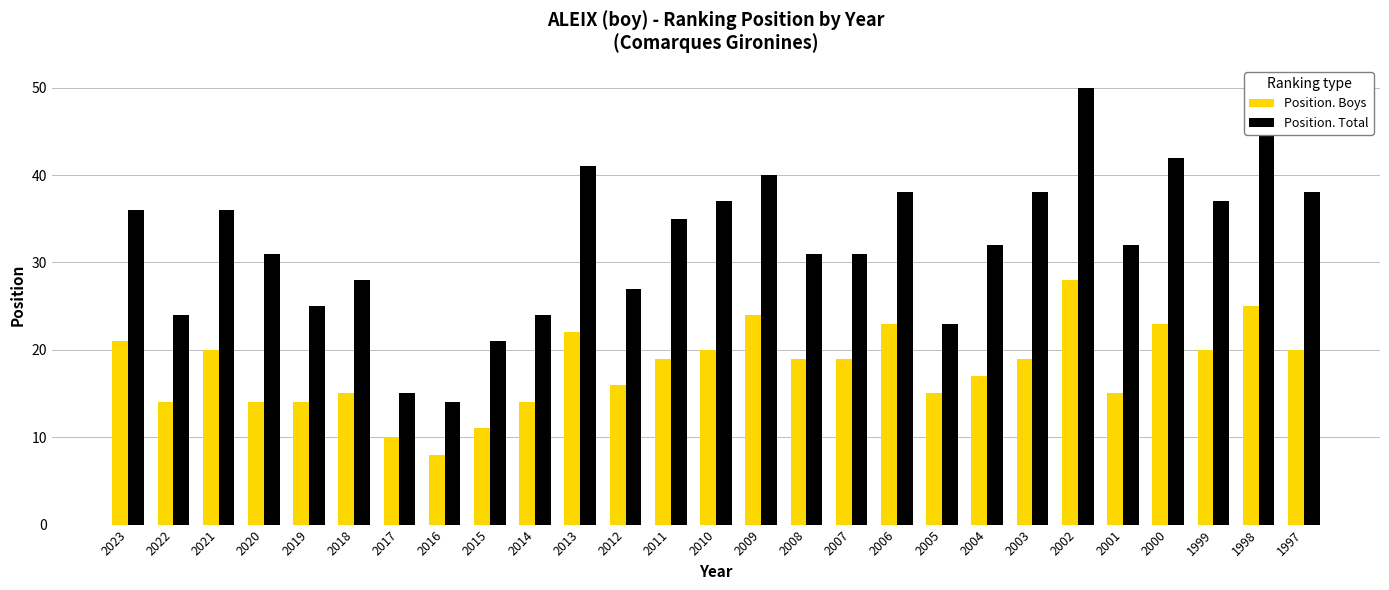

What is the value of the Position. Total bar at the 25th from the left?

37